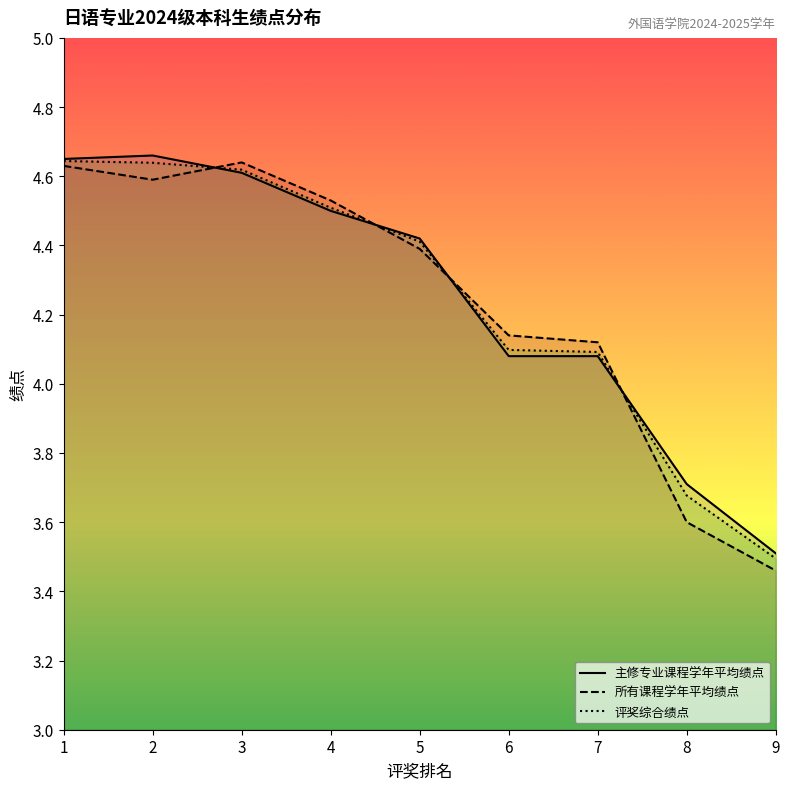

What is the sum of the 所有课程学年平均绩点 values at 8 and 9?

7.1